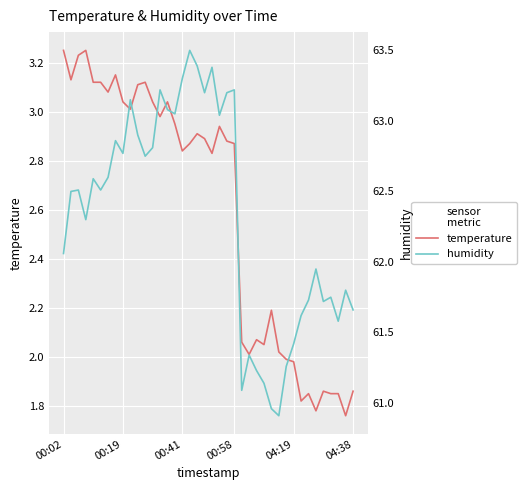

True or false: humidity and temperature cross at least once.

False